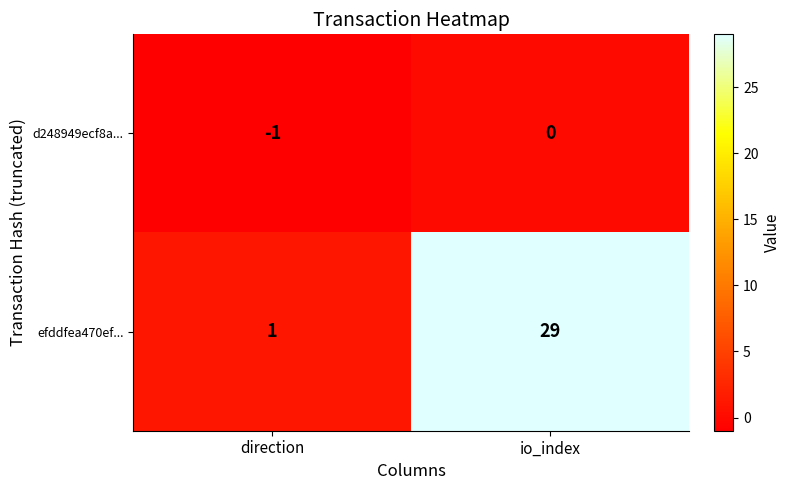

What is the maximum value shown in the chart?

29